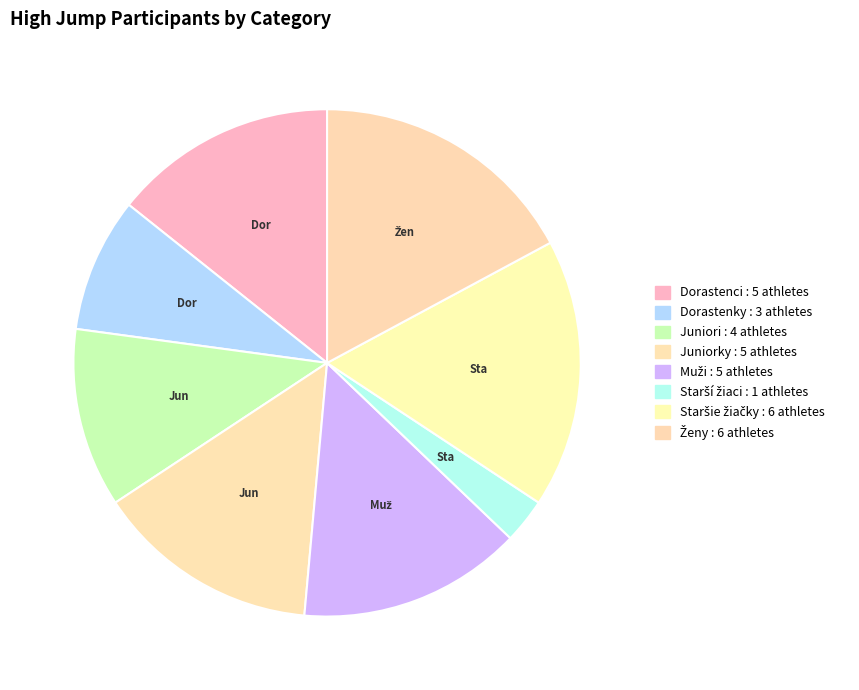

To the nearest percent, what is the combined percentage of Juniorky and Staršie žiačky?

31%